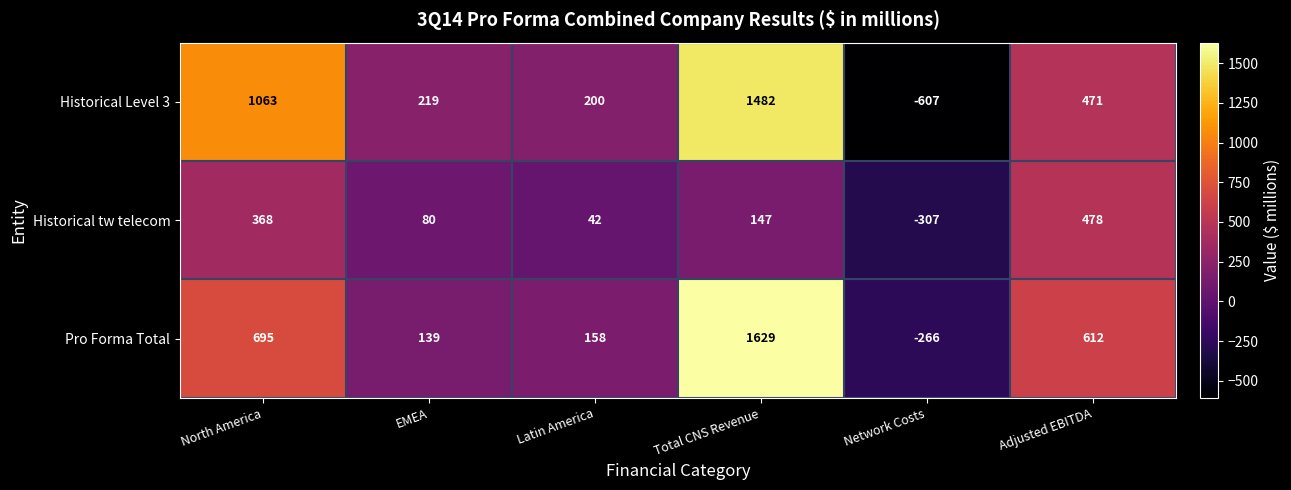

Reading left to right, extract all data points from this chart.

Historical Level 3: 1063	219	200	1482	-607	471
Historical tw telecom: 368	80	42	147	-307	478
Pro Forma Total: 695	139	158	1629	-266	612